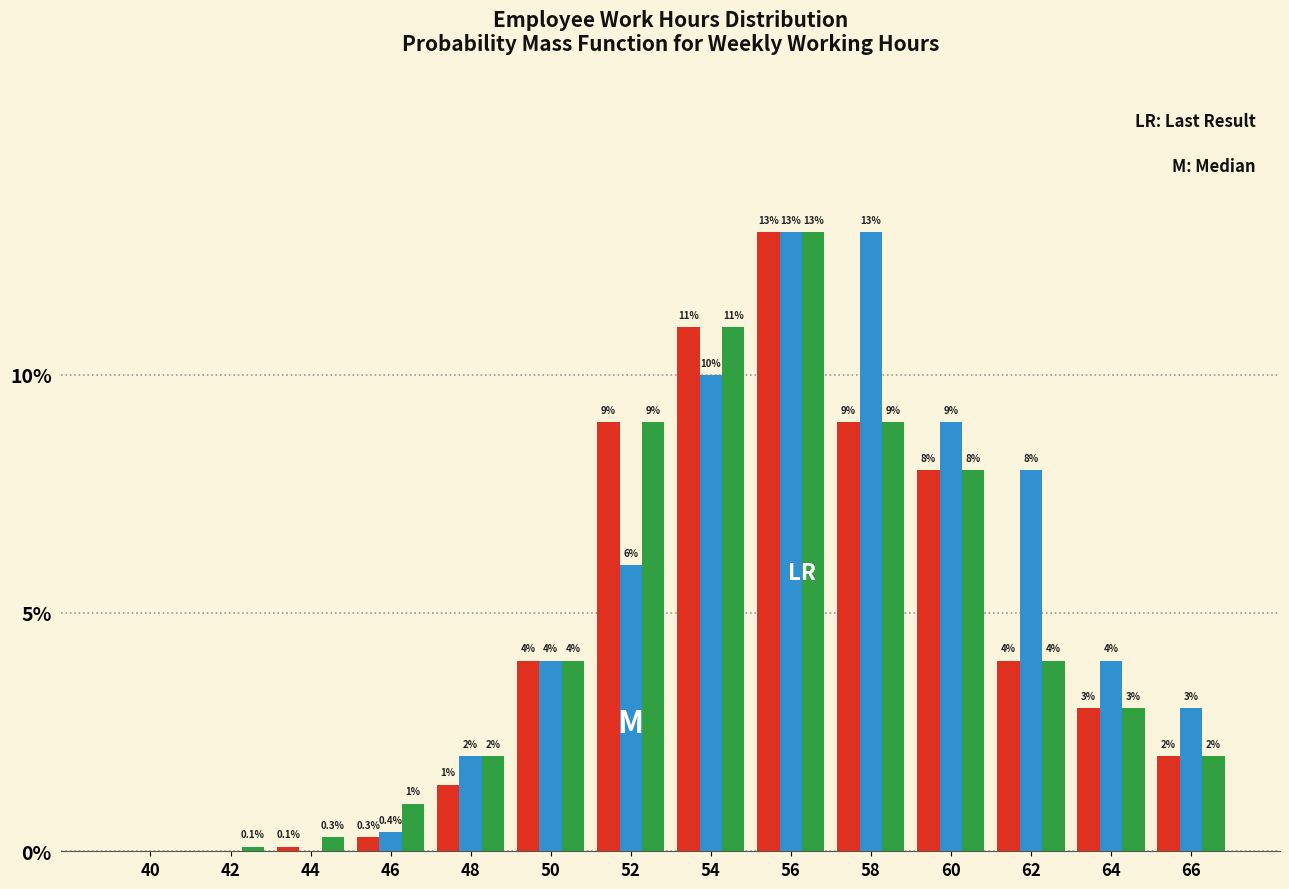

What is the total value across all series at 52?

24.0